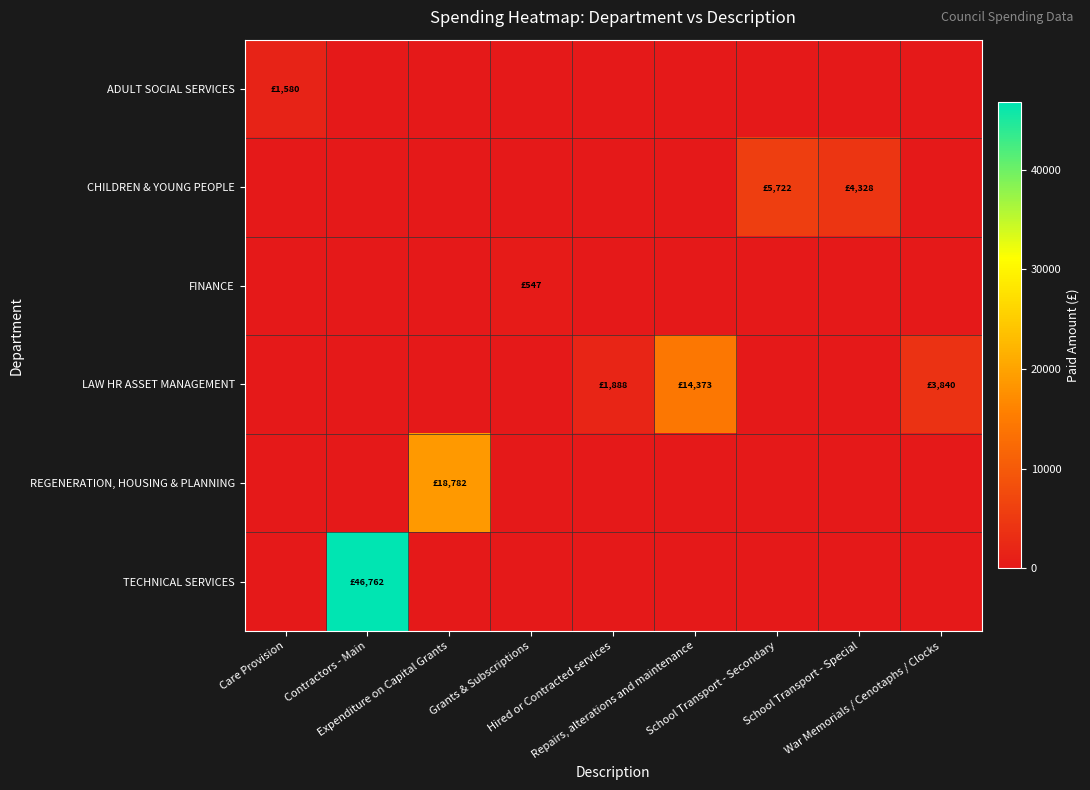

What is the difference between the highest and lowest values at Expenditure on Capital Grants?

18782.0